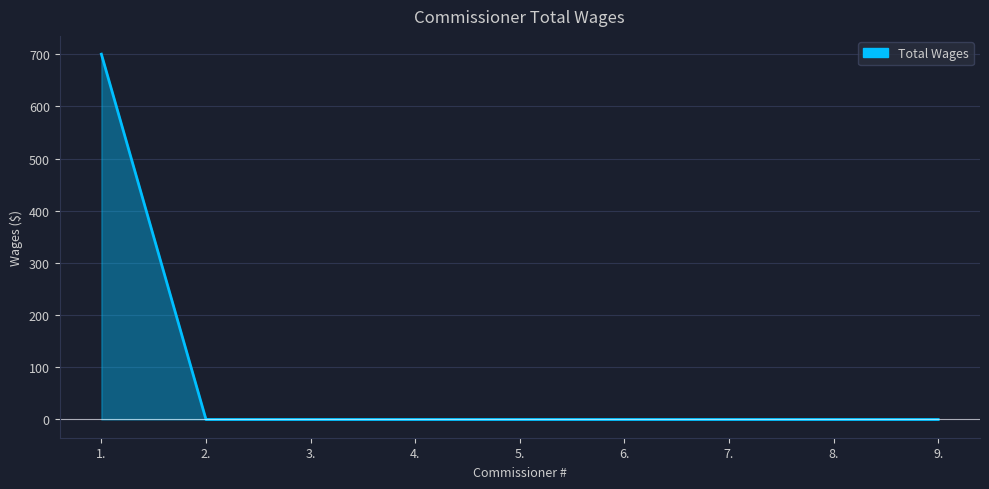

Does the chart have visible grid lines?

Yes